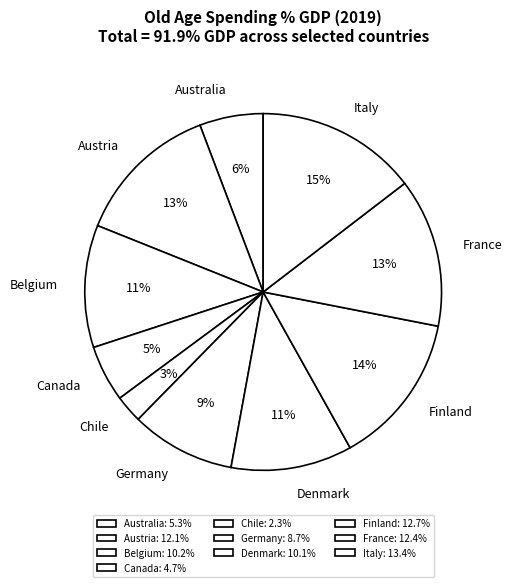

How many slices are in this pie chart?

10